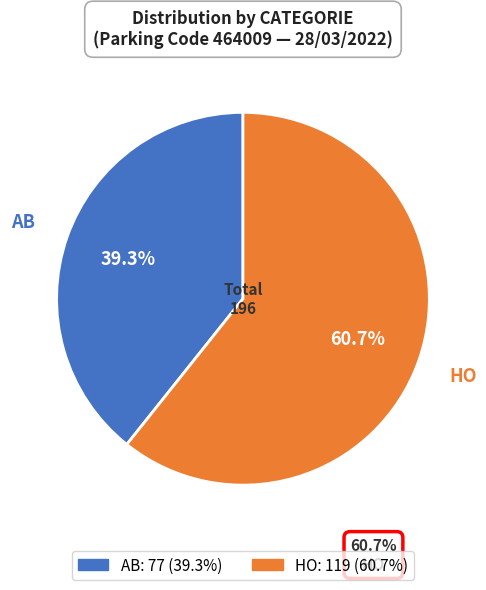

Is there a majority slice in this chart?

Yes